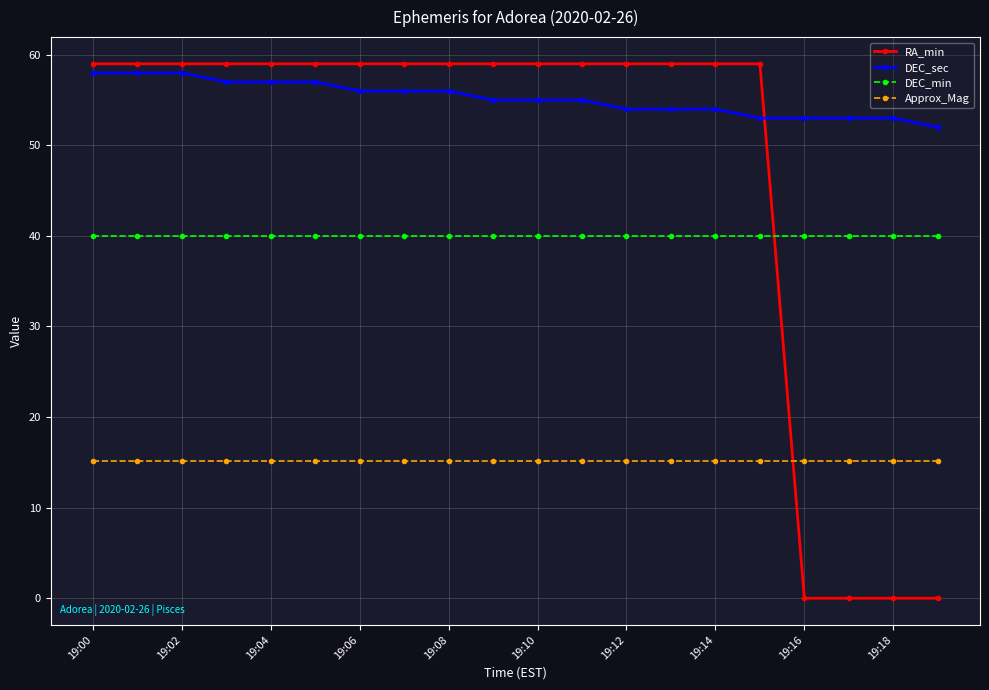

At how many categories does at least one series exceed 33?

20